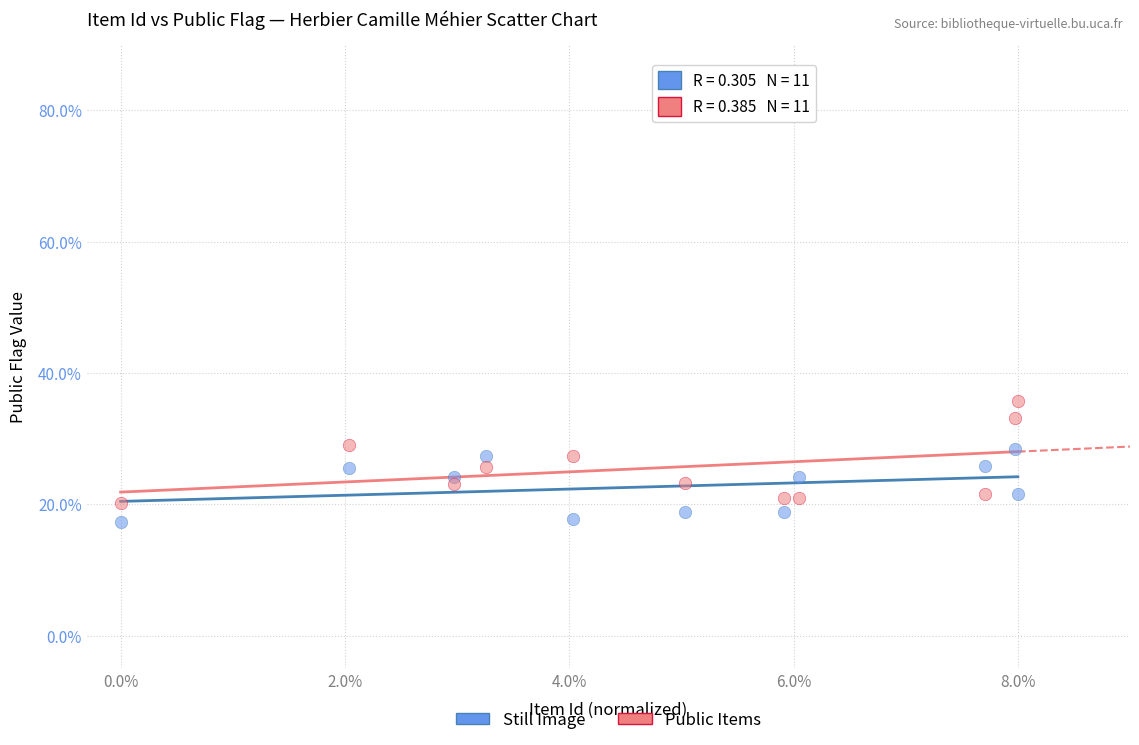

What is the X range (max minus min) for the scatter plot?

8.0